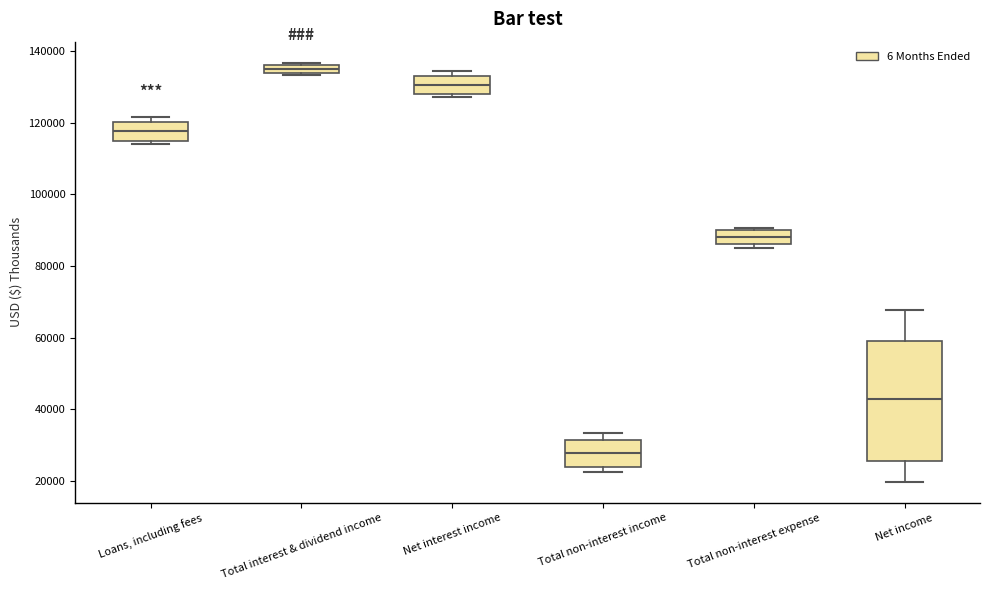

Where is the lower edge of the box for Loans, including fees on the y-axis? The values are not printed on the chart, so give them approximately, as read against the axis.

114000